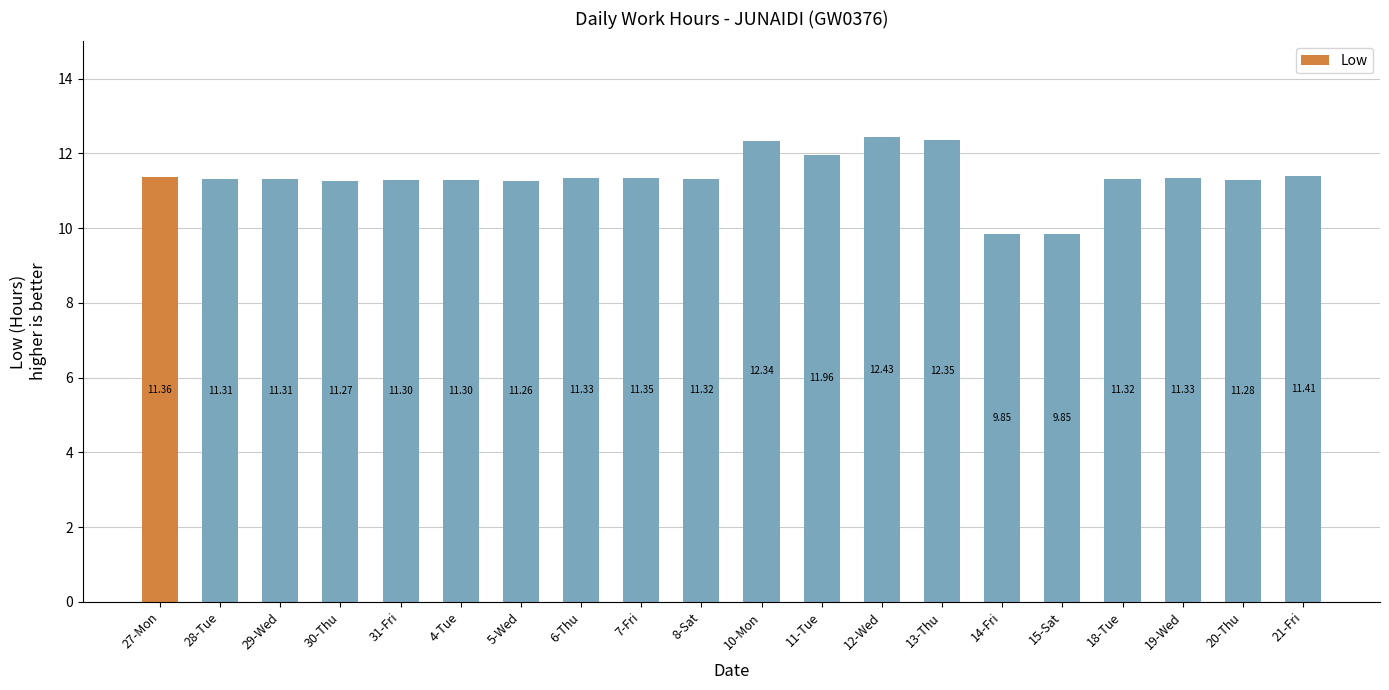

How many values are below 11?

2